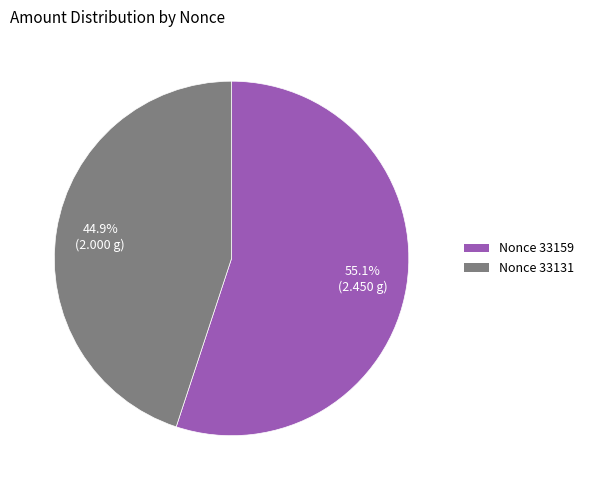

Does any single category account for the majority?

Yes